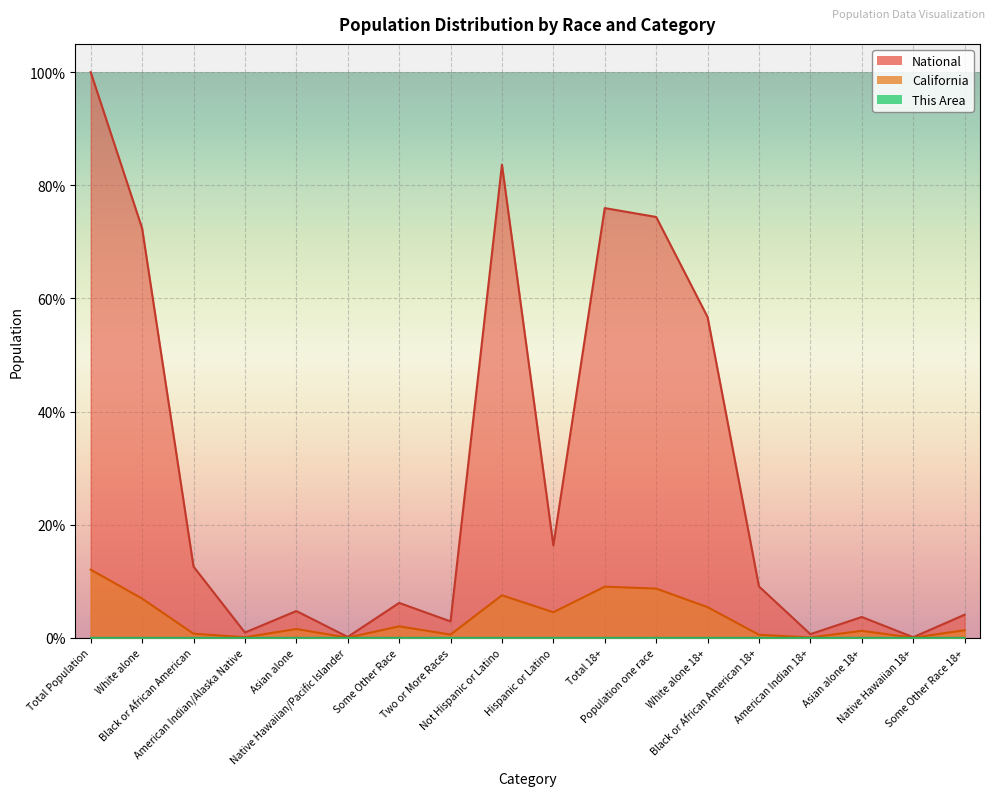

Is the value of This Area at Black or African American greater than the value of California at Two or More Races?

No